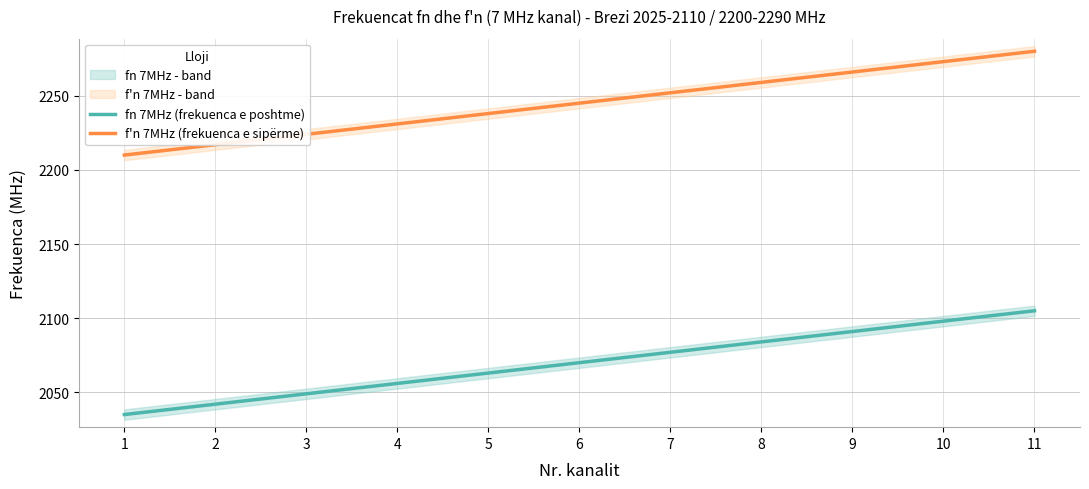

Which series has the largest range (max minus min)?

fn 7MHz (frekuenca e poshtme)